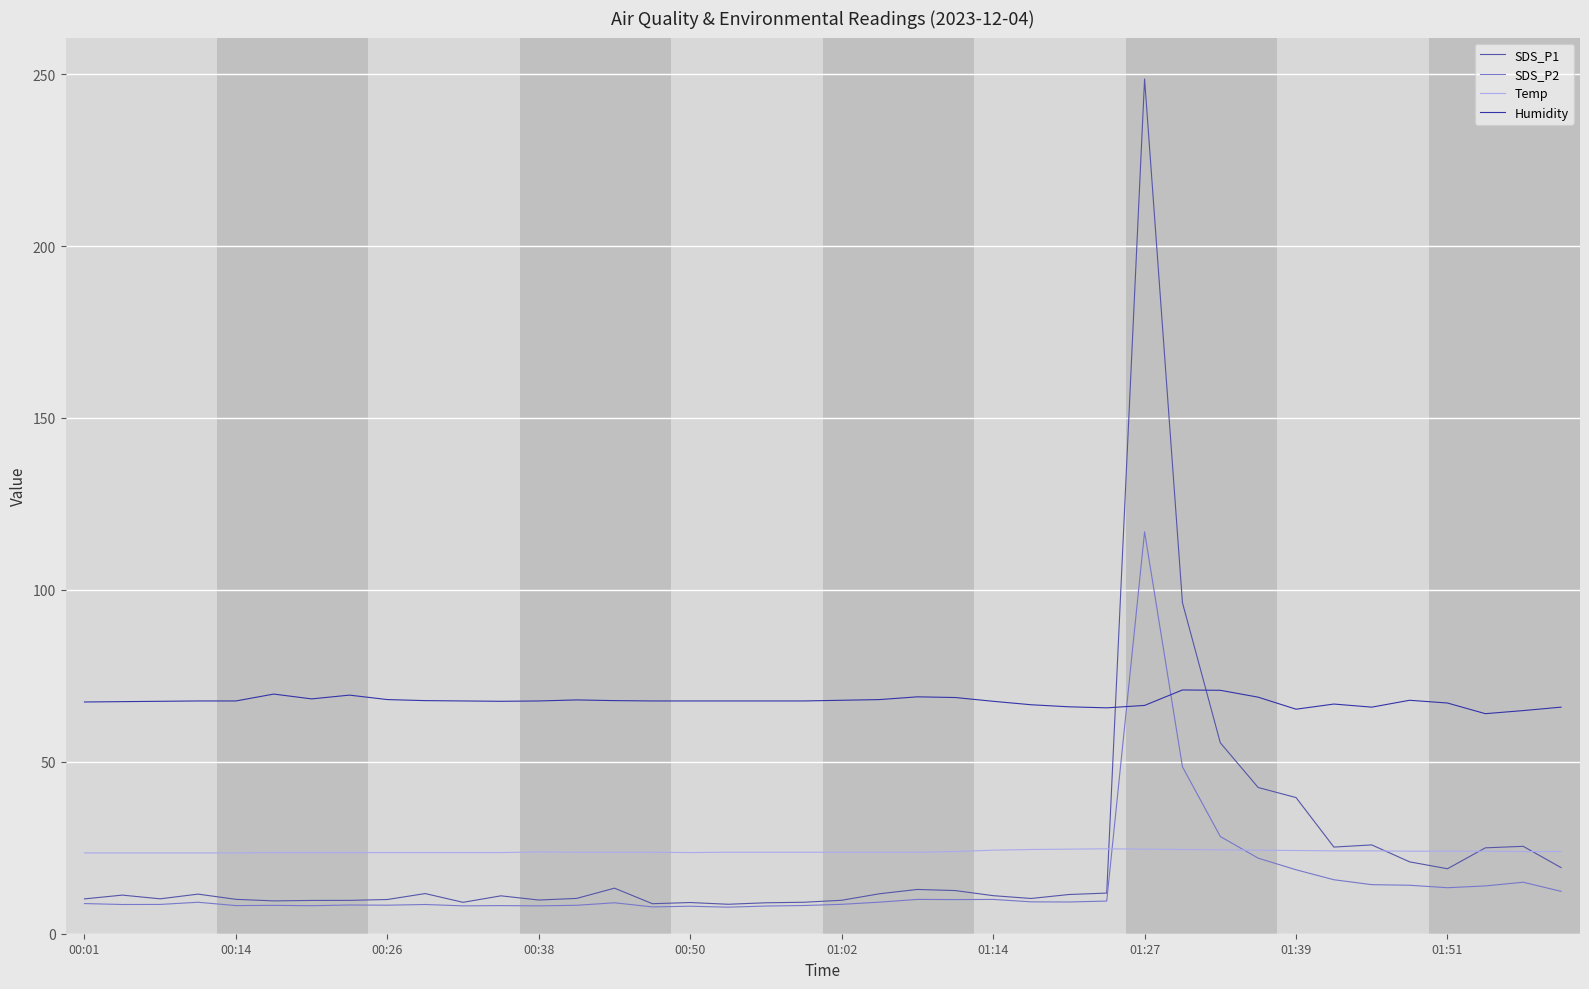

Which series has the largest total across all categories?

Humidity